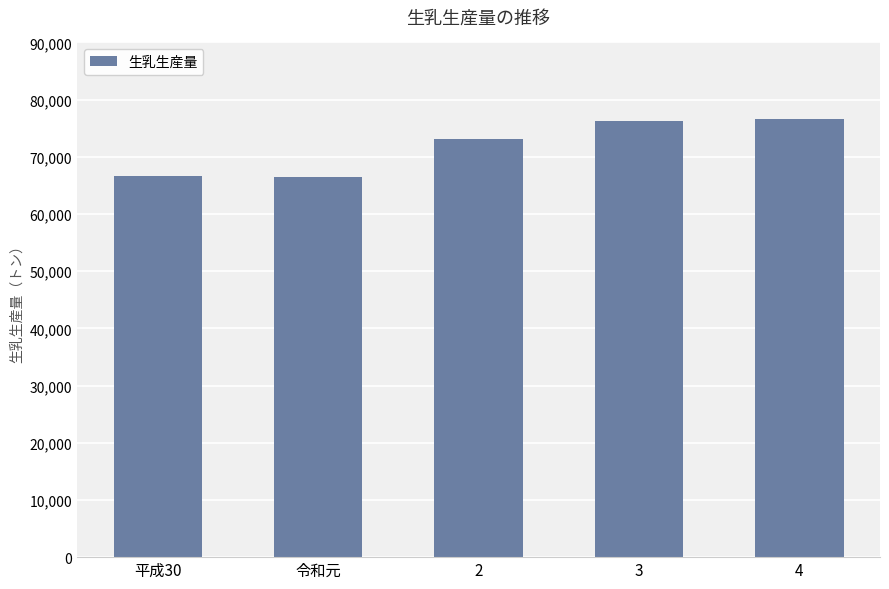

Is it true that the value at 4 is 76573?

True